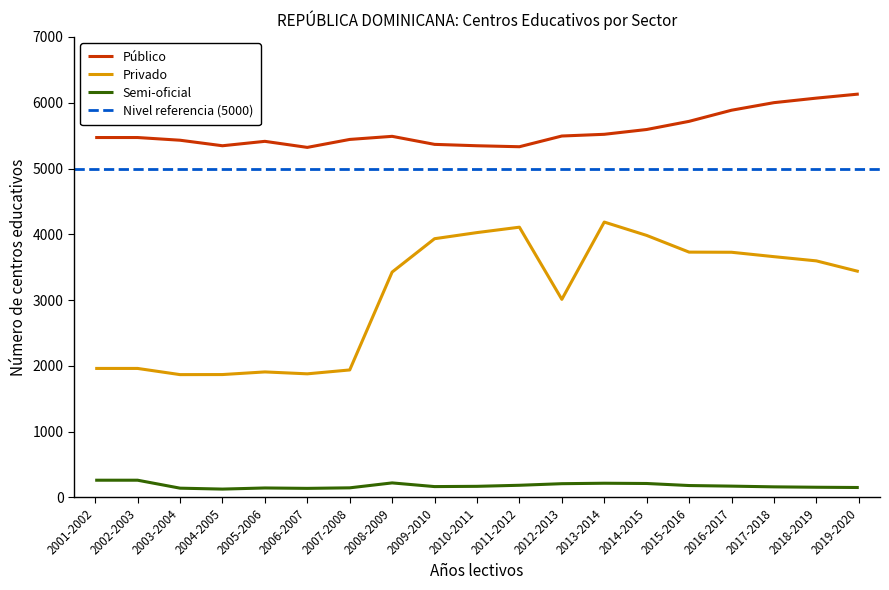

In Público, how many points are lower than both neighbors (excluding endpoints)?

3